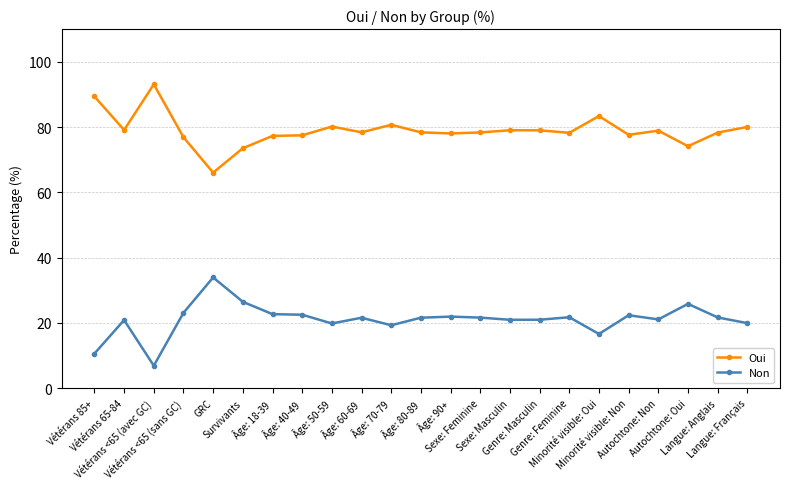

What are all the series names shown in the legend?

Oui, Non